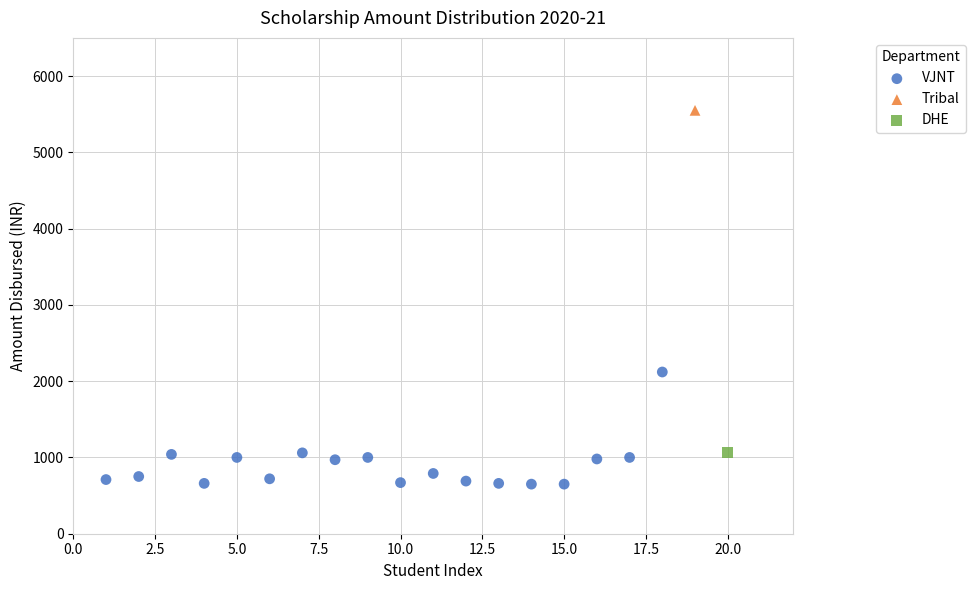

What are all the series names shown in the legend?

VJNT, Tribal, DHE